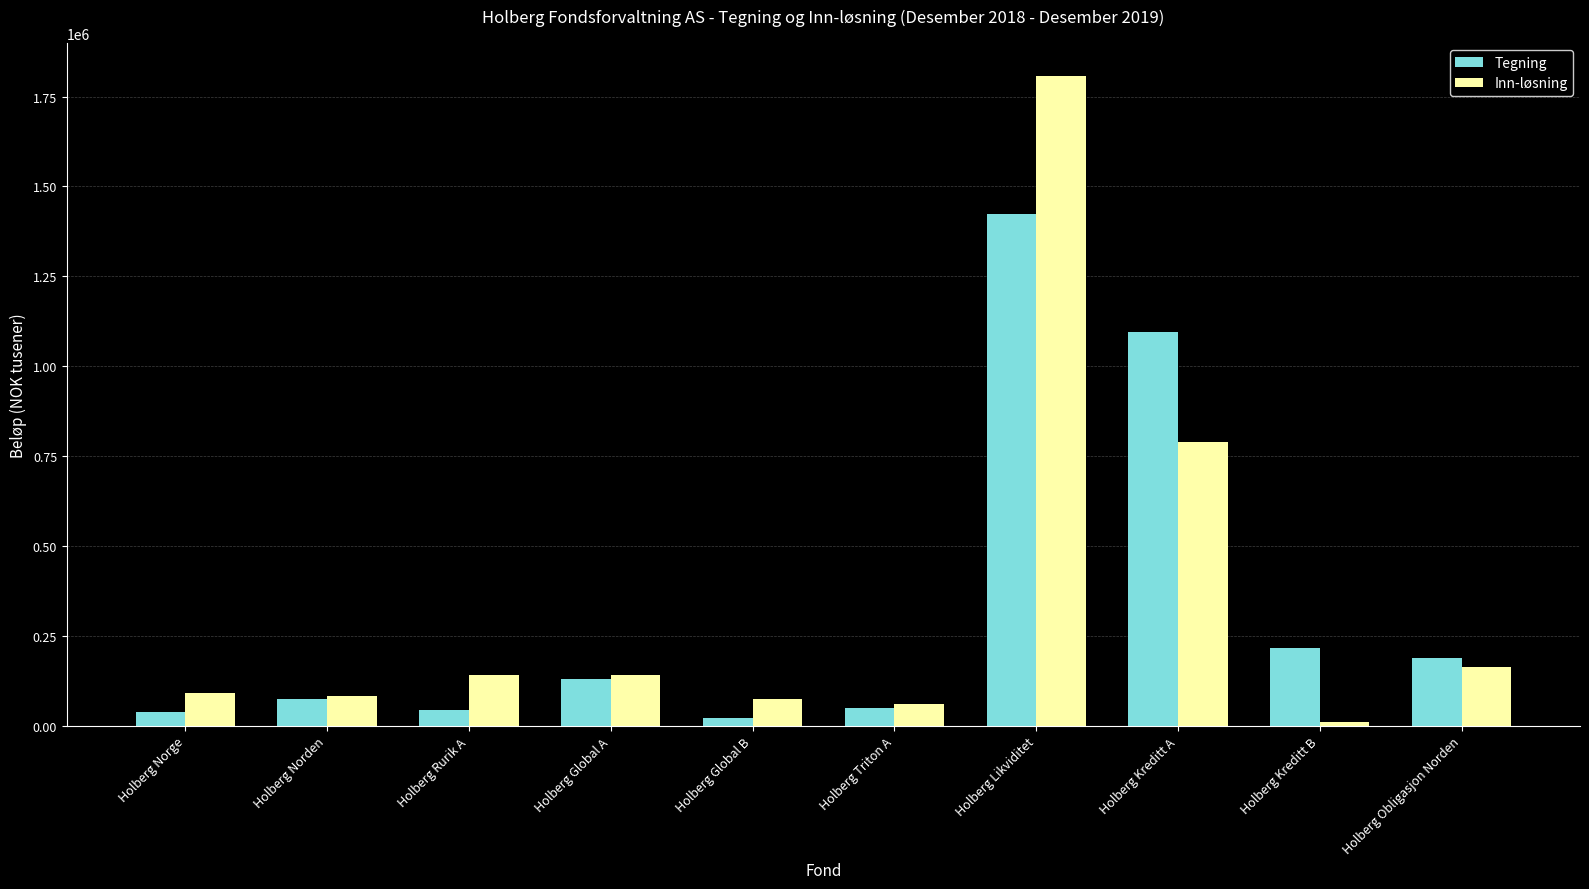

Is it true that Inn-løsning equals 142289 at Holberg Global A?

True